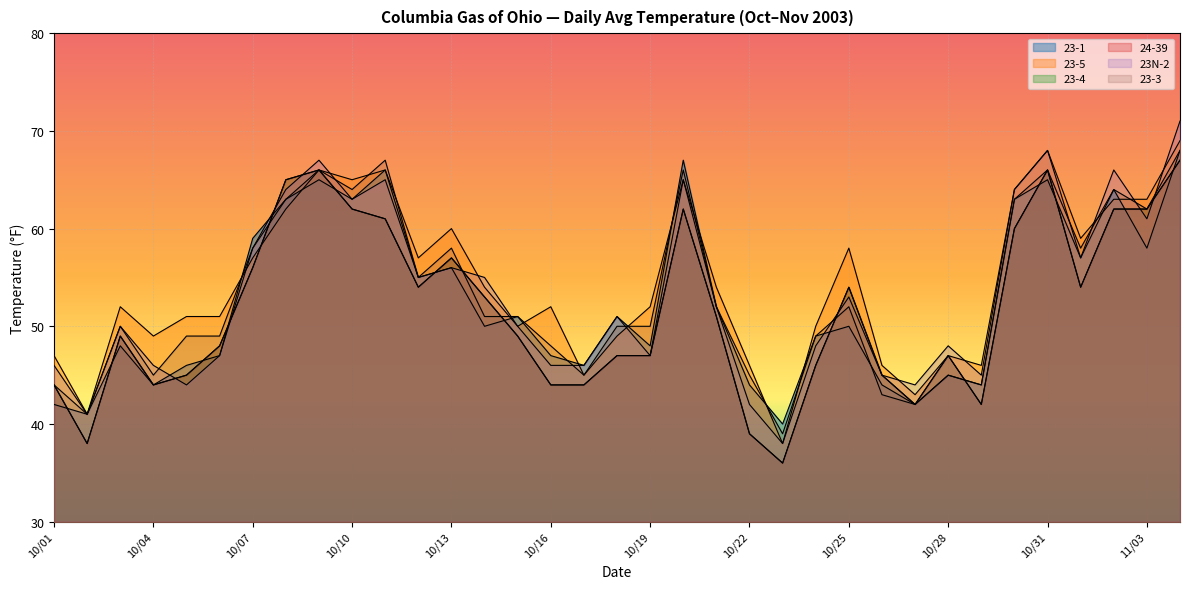

At how many categories does at least one series exceed 49?

25